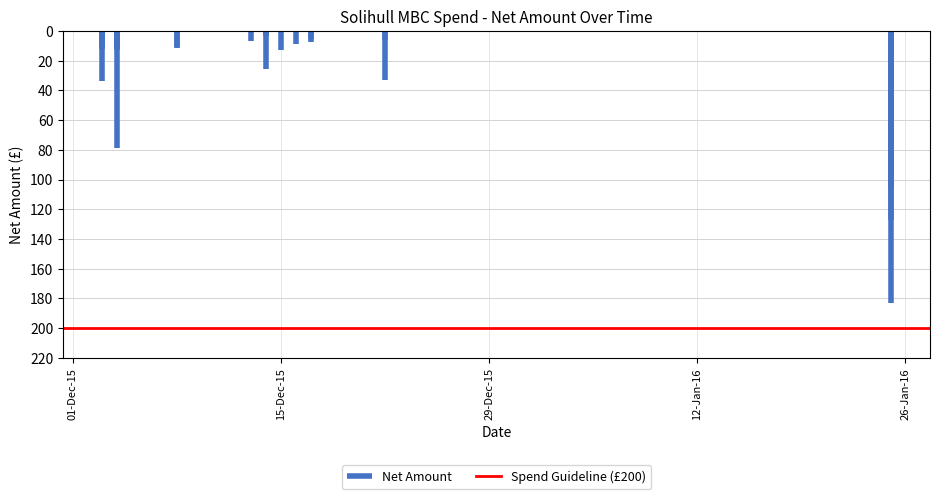

Which category has the highest value in the Spend Guideline (£200) series?

01-Dec-15